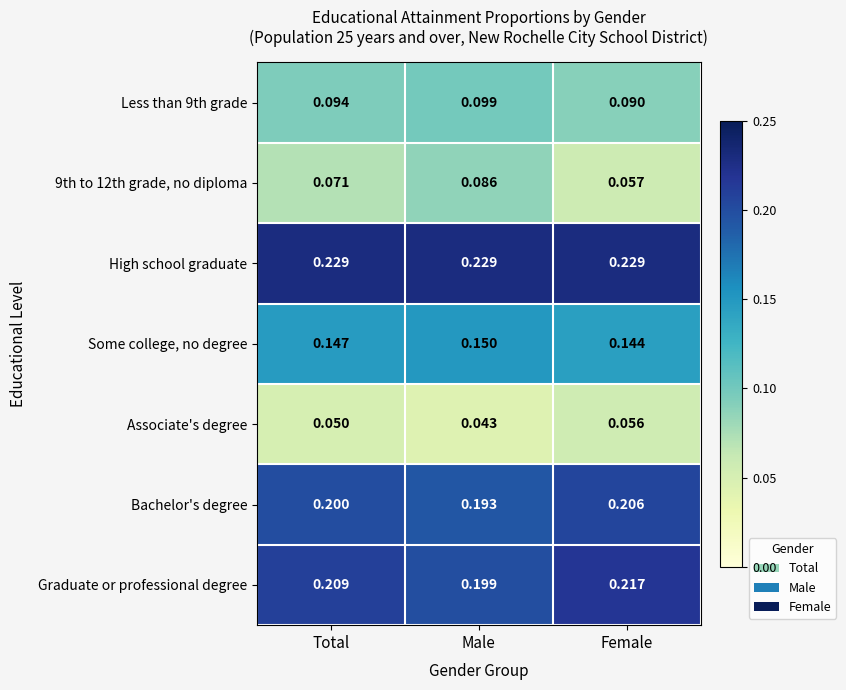

At which label is Associate's degree closest to 0?

Male